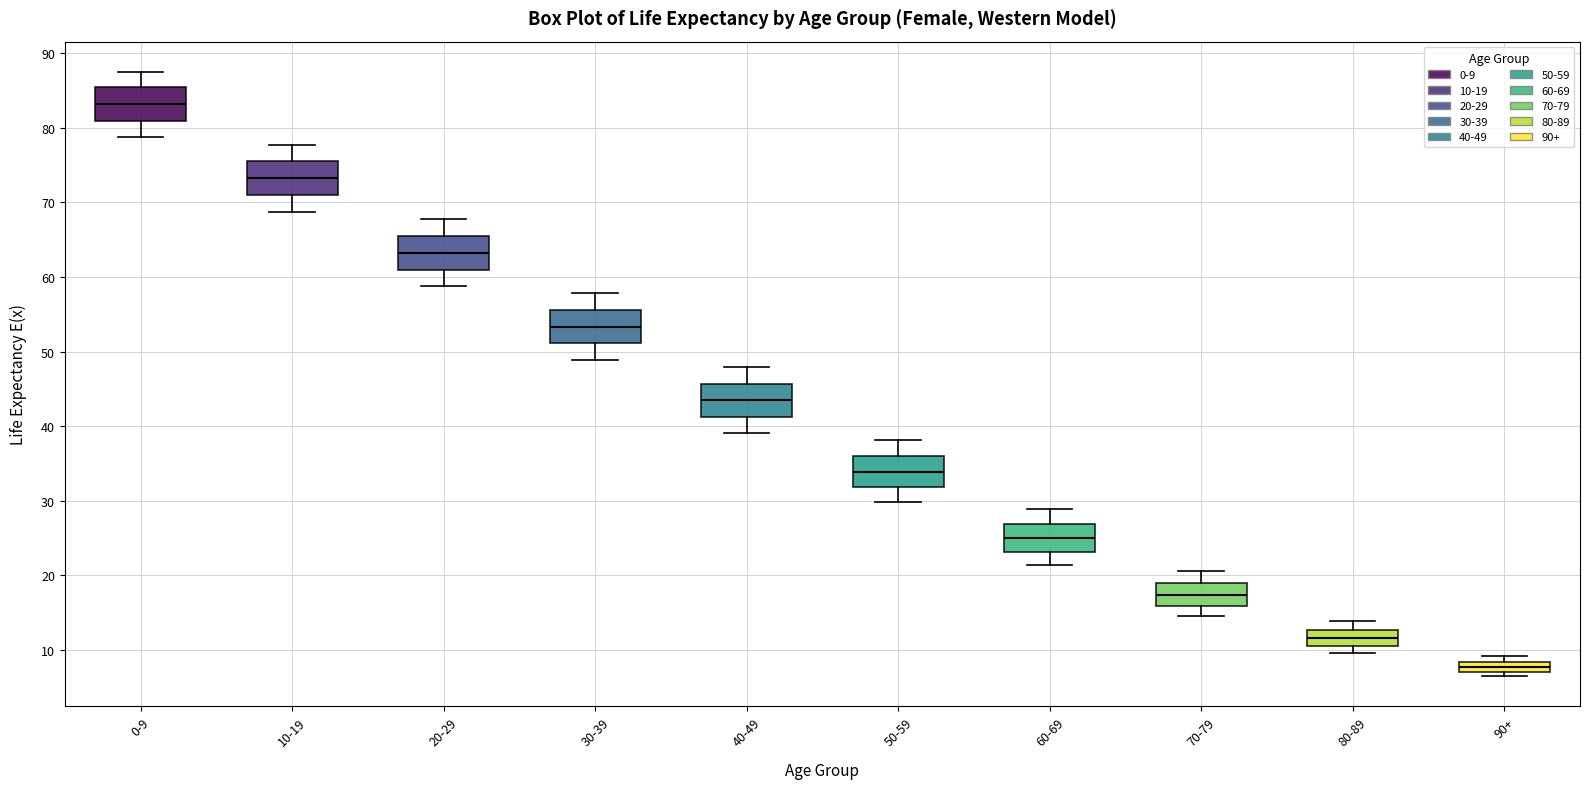

Where does the upper whisker of the box for 30-39 end on the y-axis? The values are not printed on the chart, so give them approximately, as read against the axis.

58